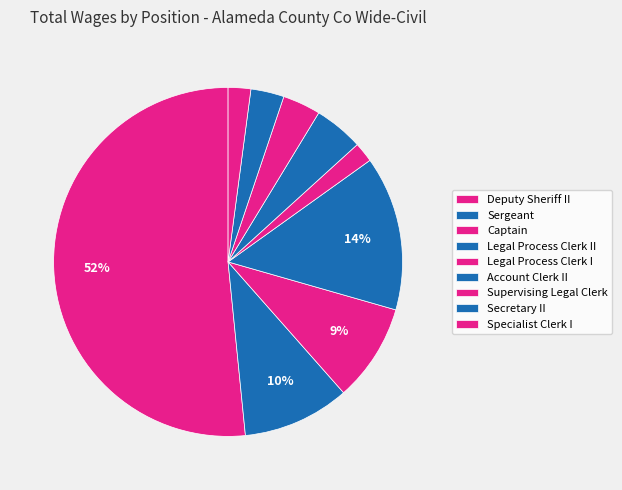

Combined, do Specialist Clerk I and Deputy Sheriff II account for over 50%?

Yes